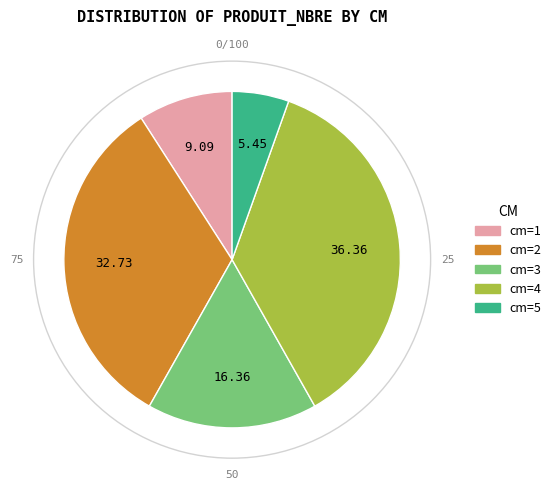

Is there any slice that represents more than half of the pie?

No